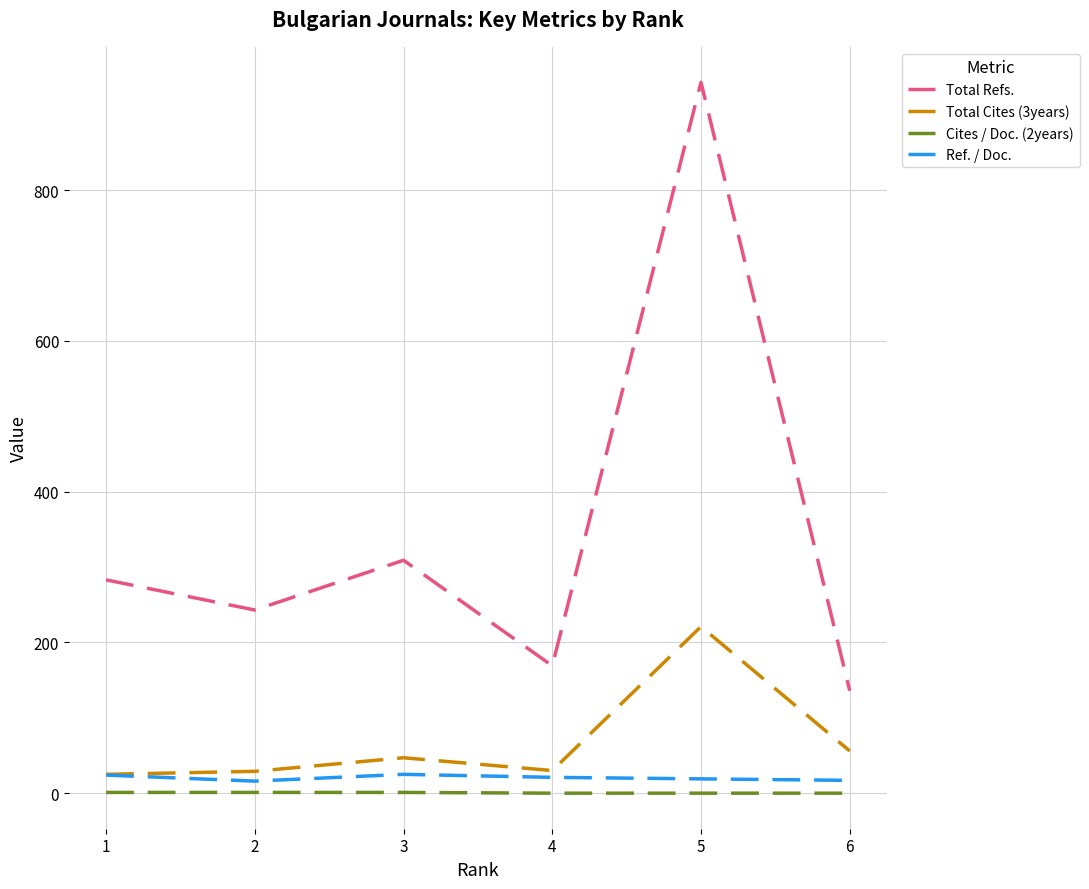

How many Cites / Doc. (2years) values are between 0 and 1?

6